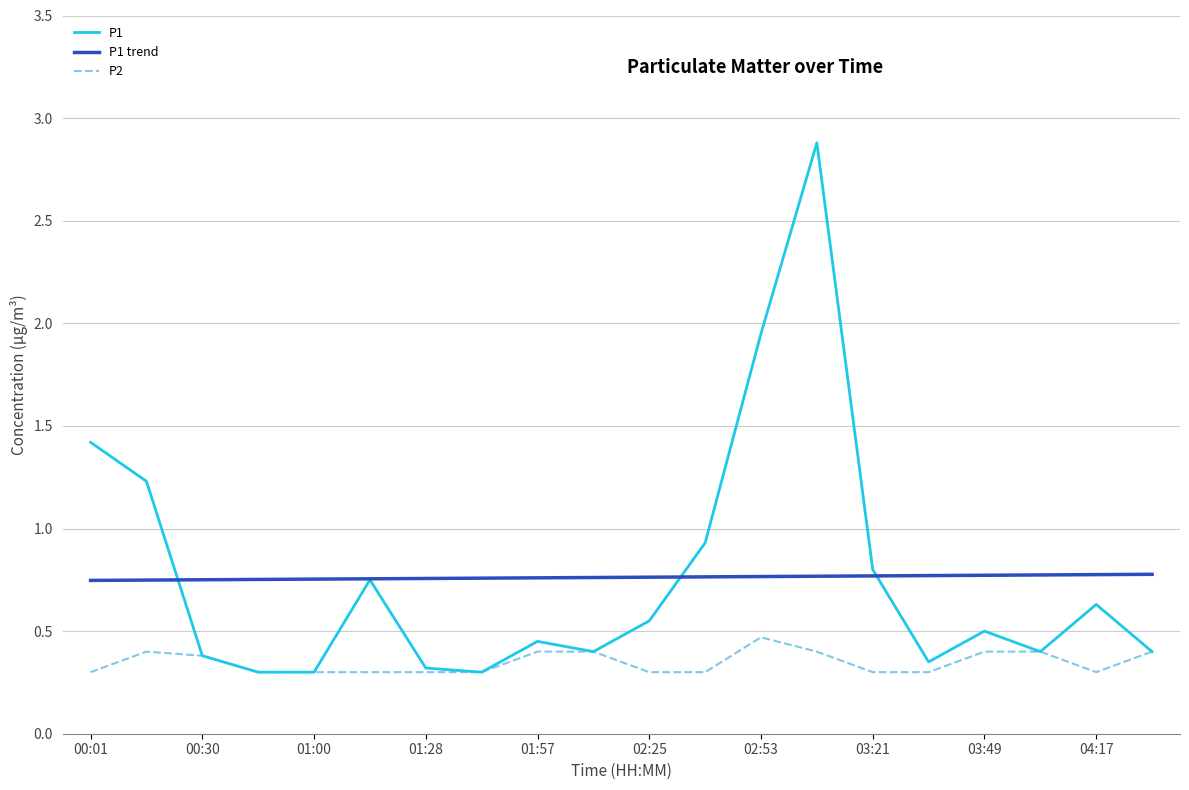

What is the greatest value displayed?

2.9